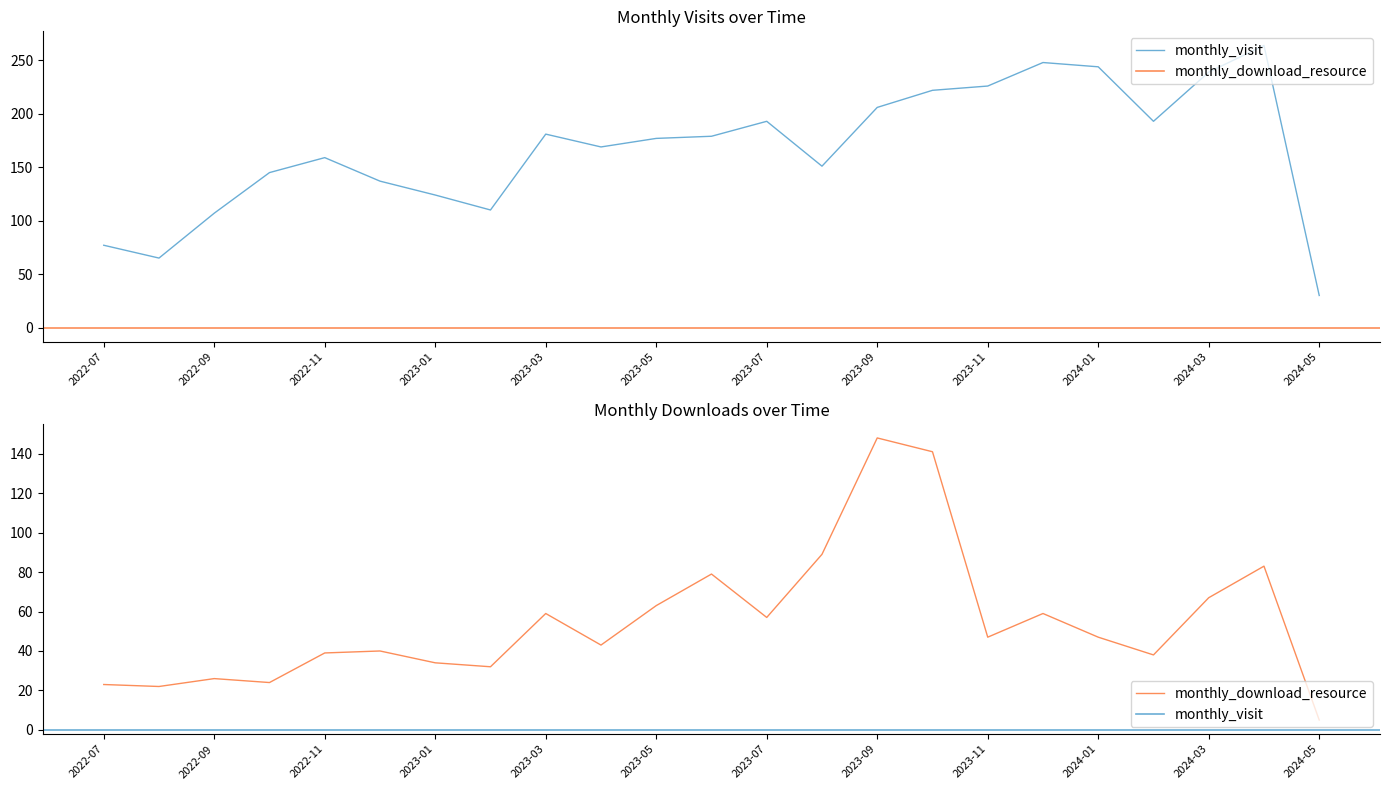

What is the value of the monthly_download_resource point at the 13th from the left?

57